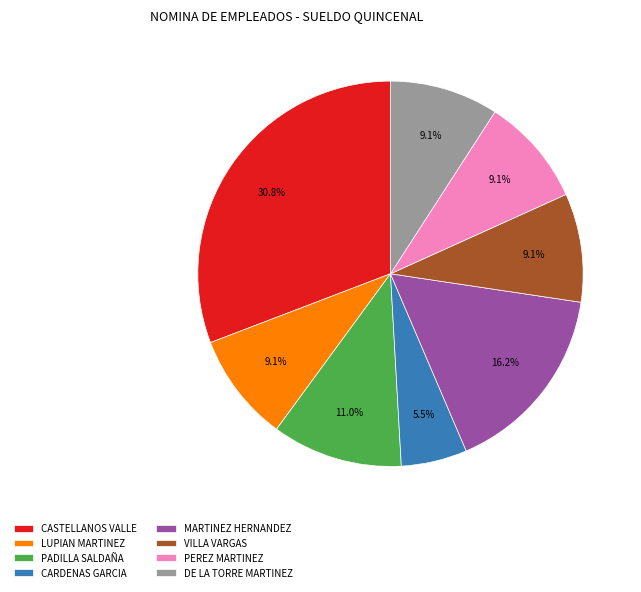

What portion of the pie excludes PADILLA SALDAÑA?

89.0%